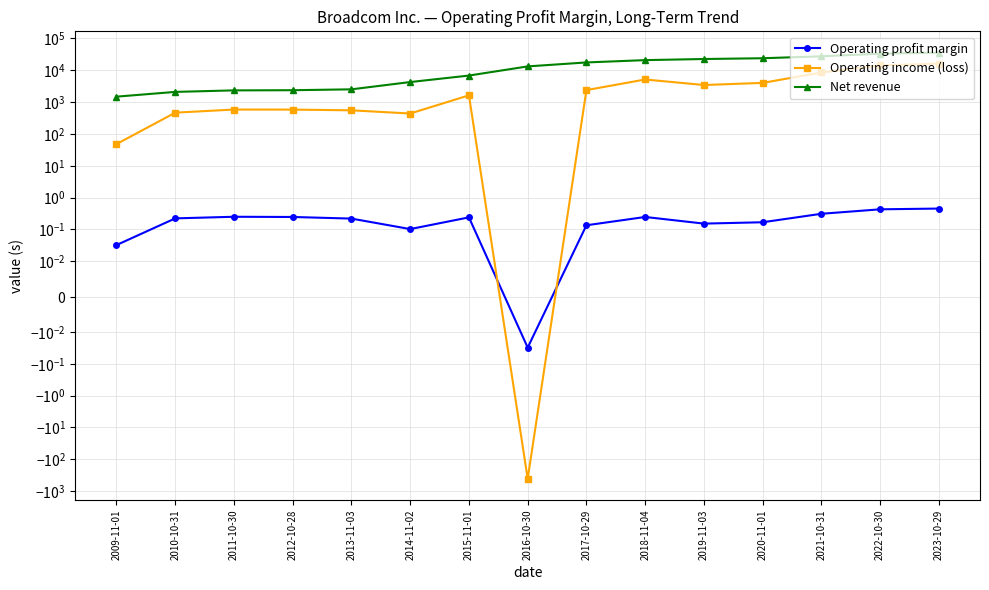

What is the sum of all Operating income (loss) values?

57820.0